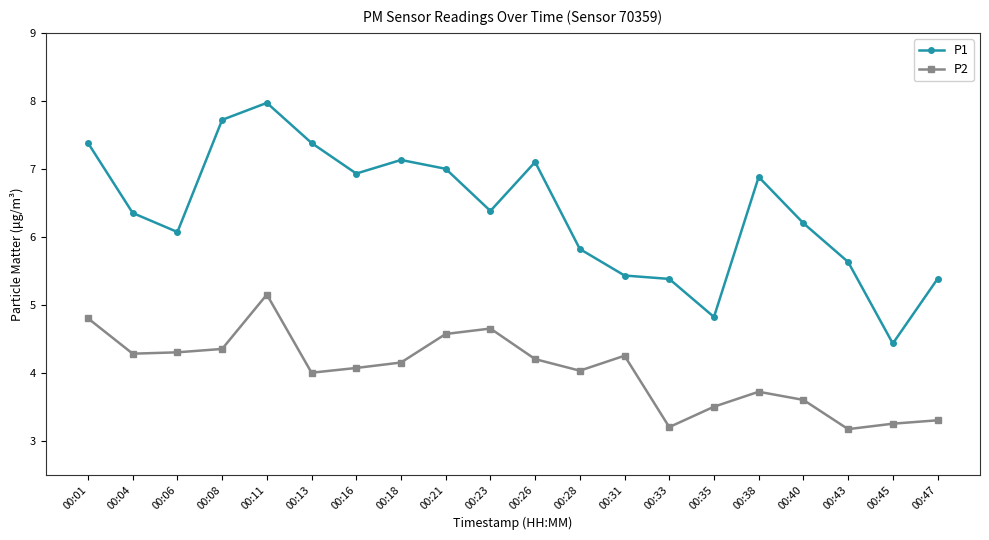

Is it true that P1 equals 4.2 at 00:21?

False